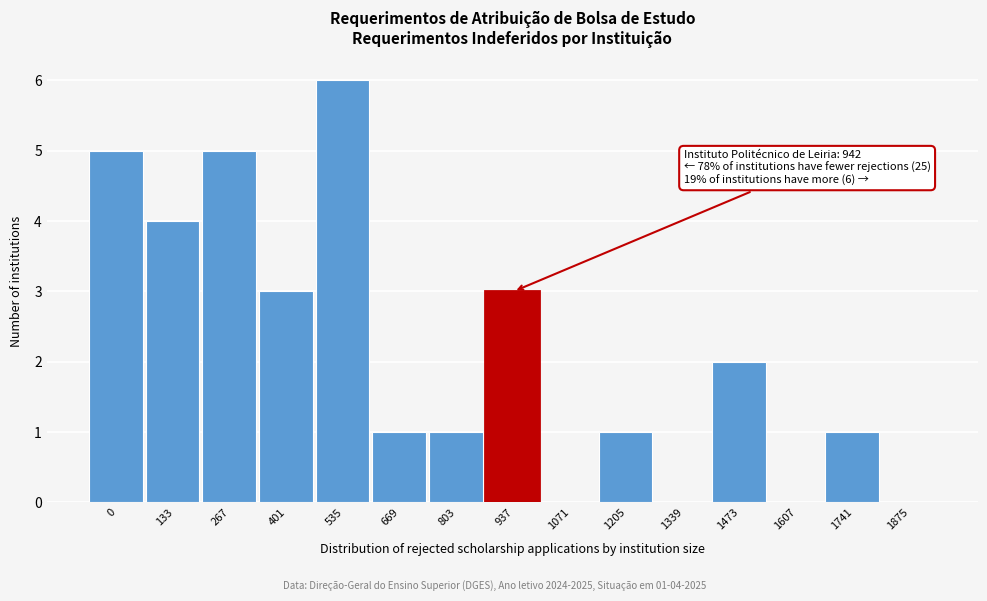

Reading left to right, extract all data points from this chart.

0=5	133=4	267=5	401=3	535=6	669=1	803=1	937=3	1071=0	1205=1	1339=0	1473=2	1607=0	1741=1	1875=0